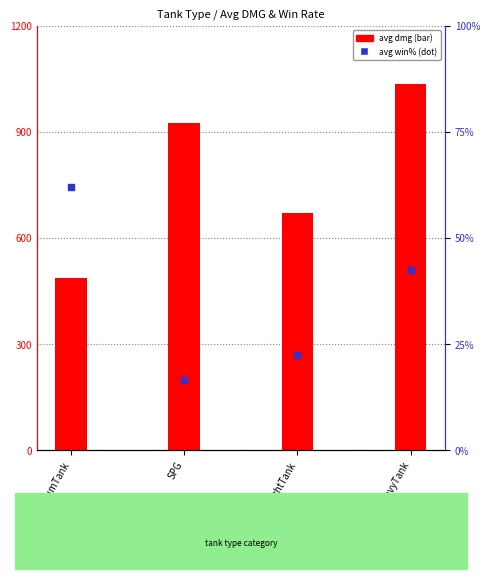

At how many categories does at least one series exceed 106?

4